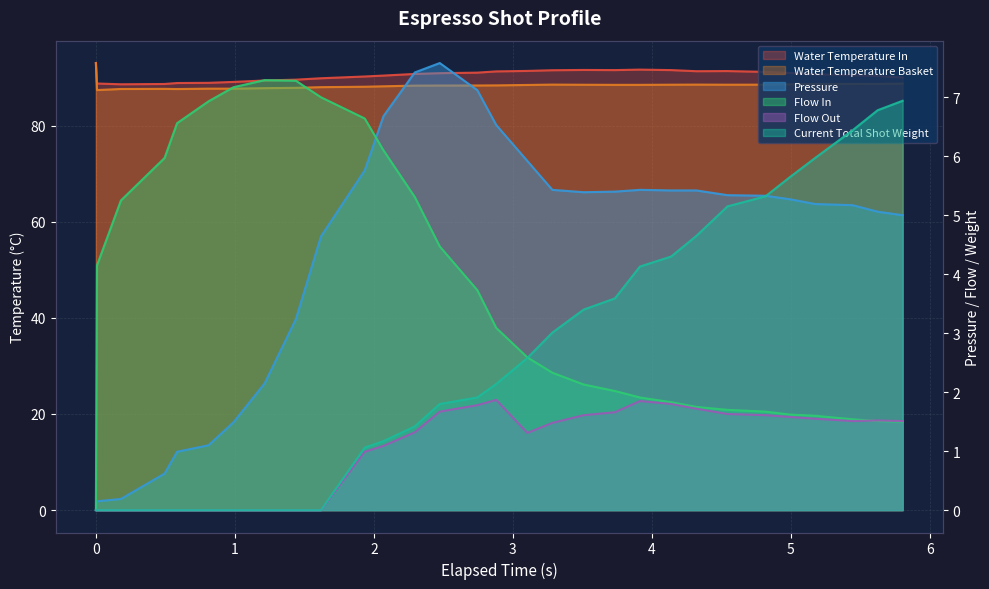

Is it true that water_temperature_basket equals 51.3 at 2.294?

False